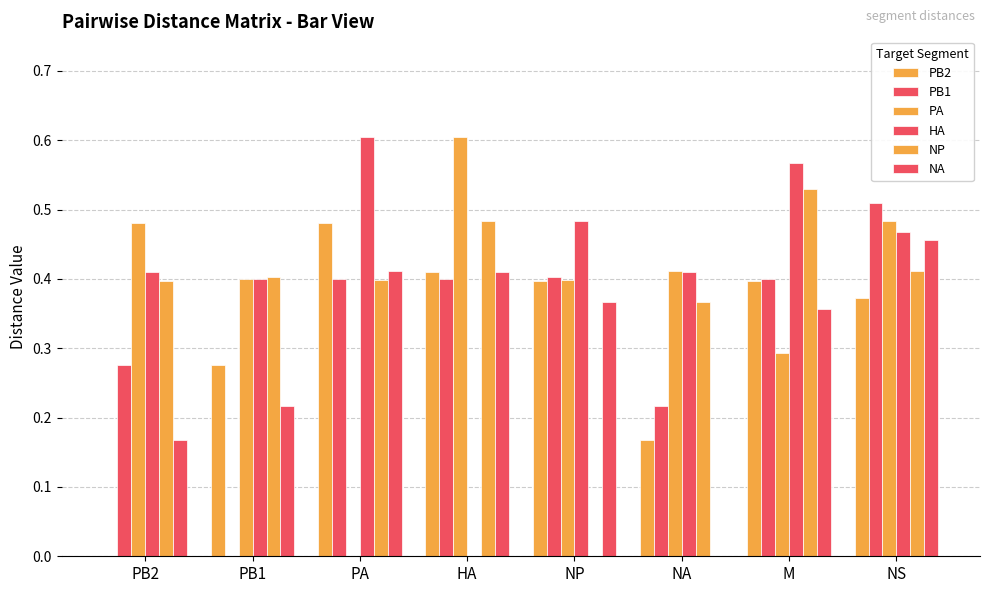

What is the total value across all series at PA?

2.3